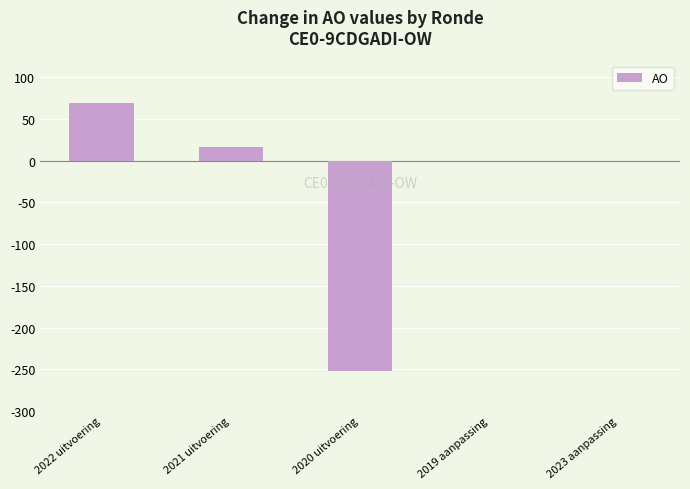

Which has a higher value, 2023 aanpassing or 2020 uitvoering?

2023 aanpassing